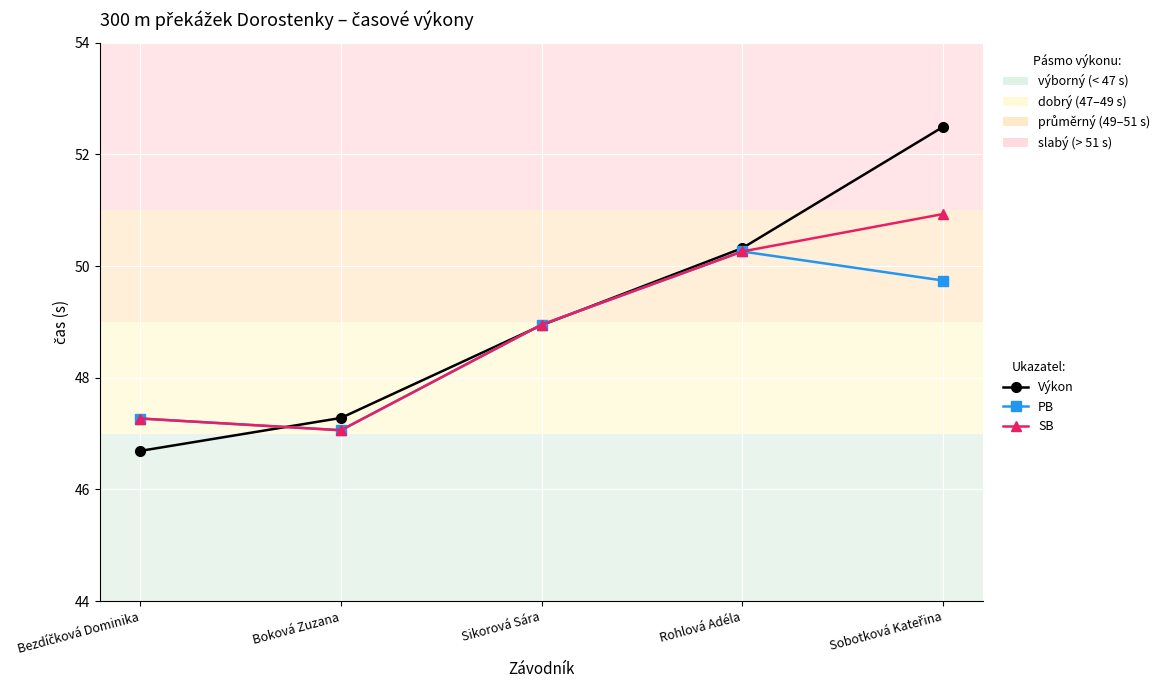

Does the chart display data point markers on the line(s)?

Yes